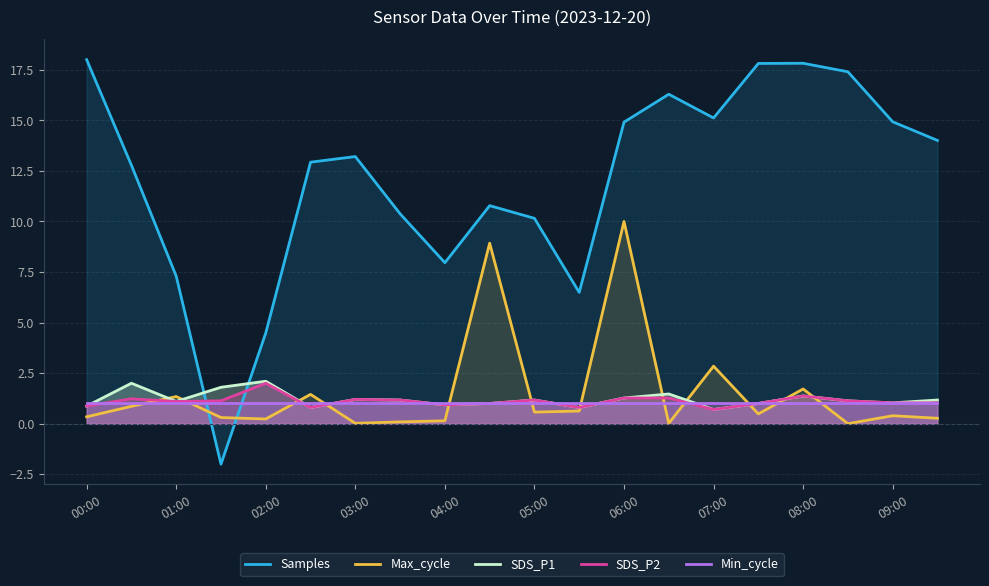

True or false: Samples has a value of 15.1 at 07:00.

True